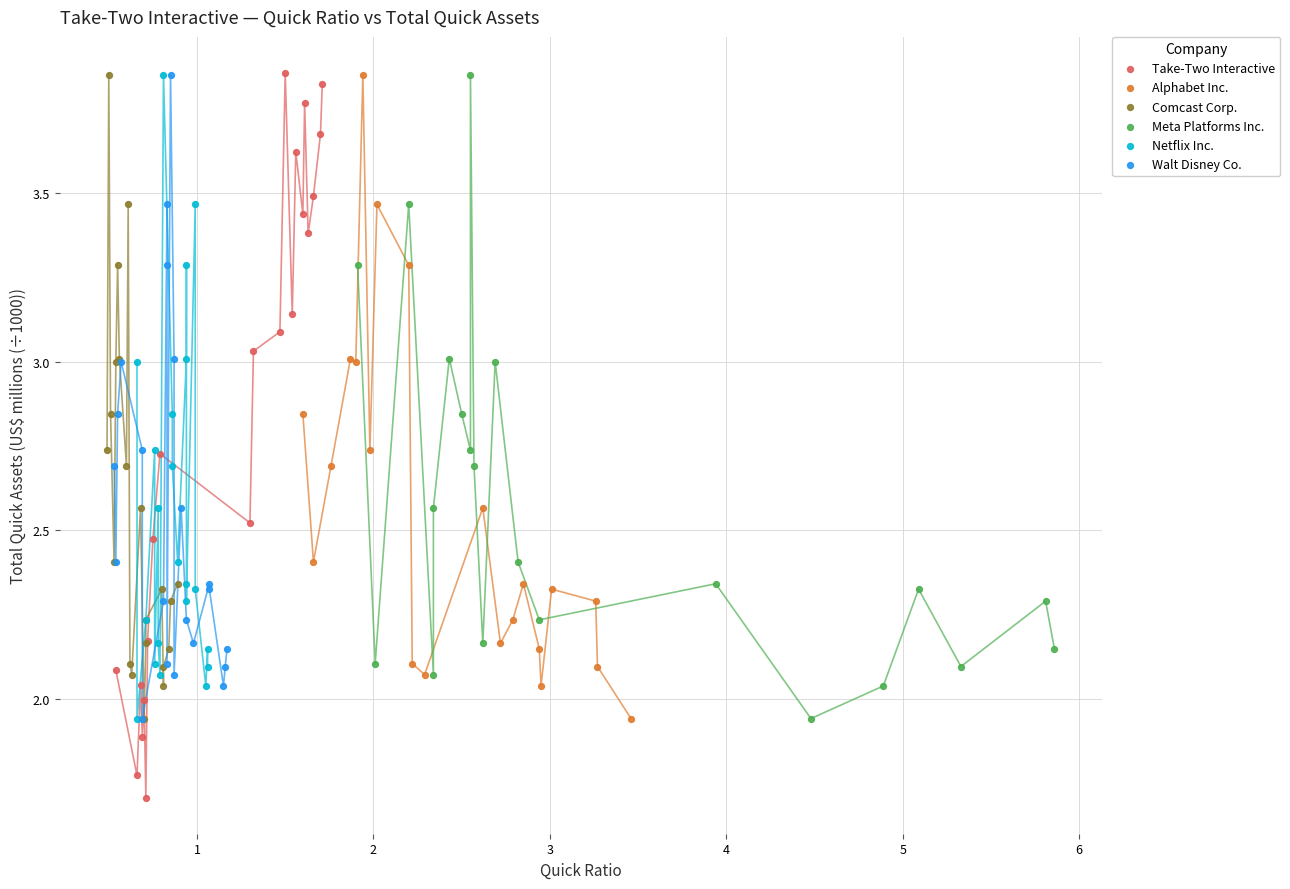

What are all the series names shown in the legend?

Take-Two Interactive, Alphabet Inc., Comcast Corp., Meta Platforms Inc., Netflix Inc., Walt Disney Co.